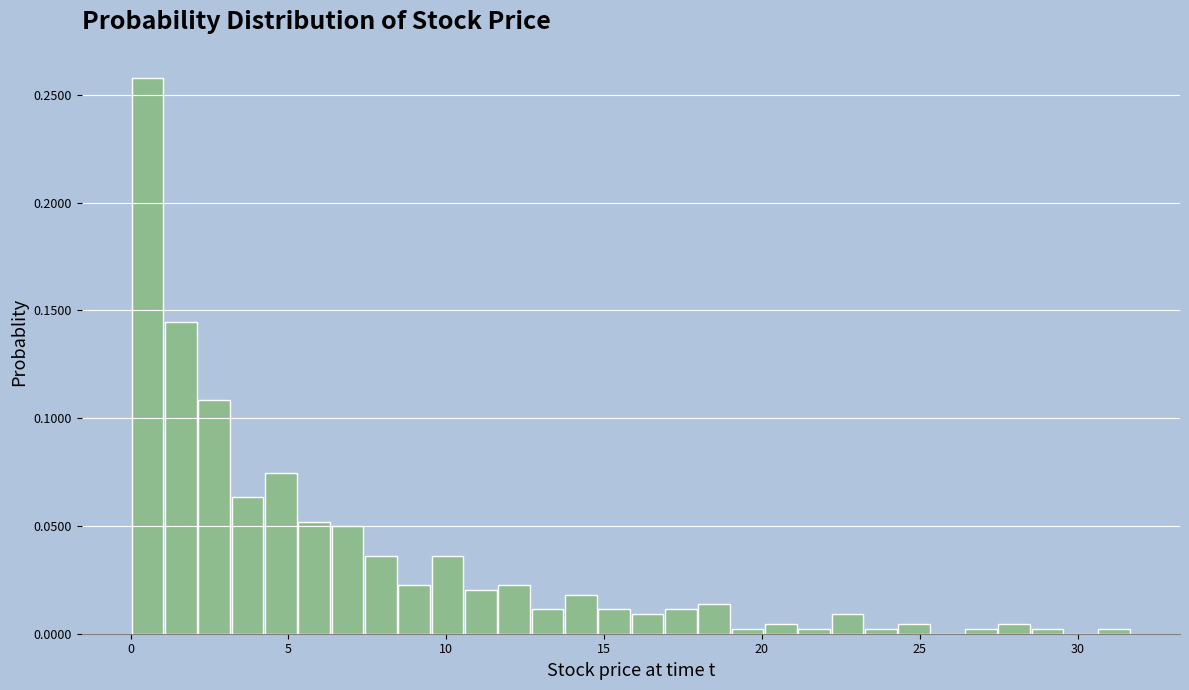

Around what value on the x-axis is the tallest bar? Give the approximate position of its centre, as read against the axis.

0.5